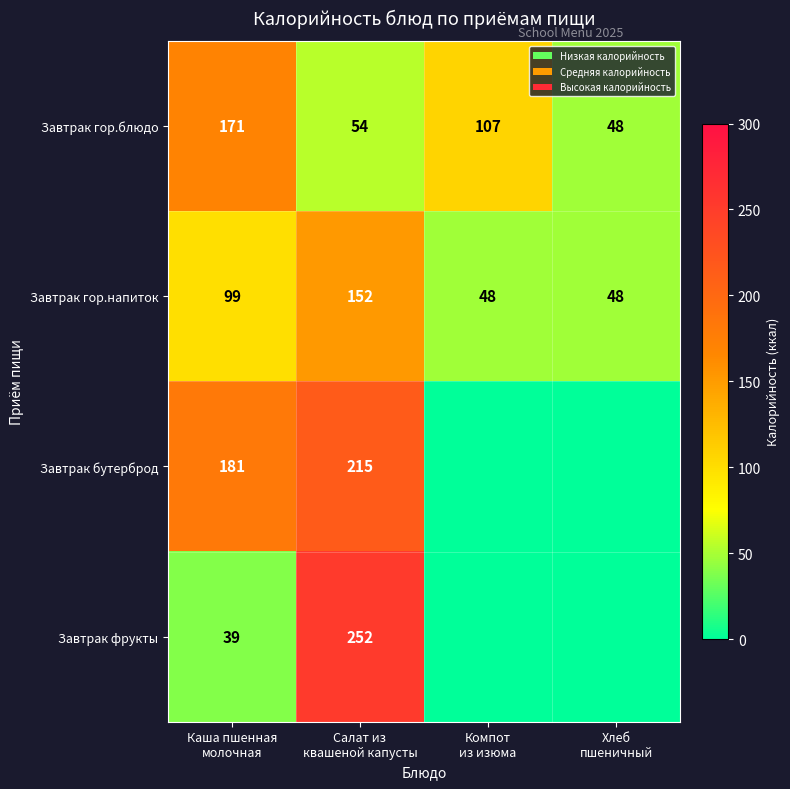

What is the highest value of the Завтрак гор.блюдо series?

171